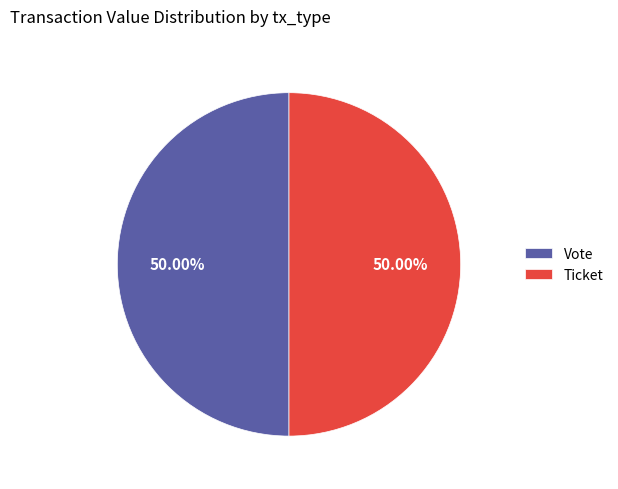

Count the number of slices in the pie.

2